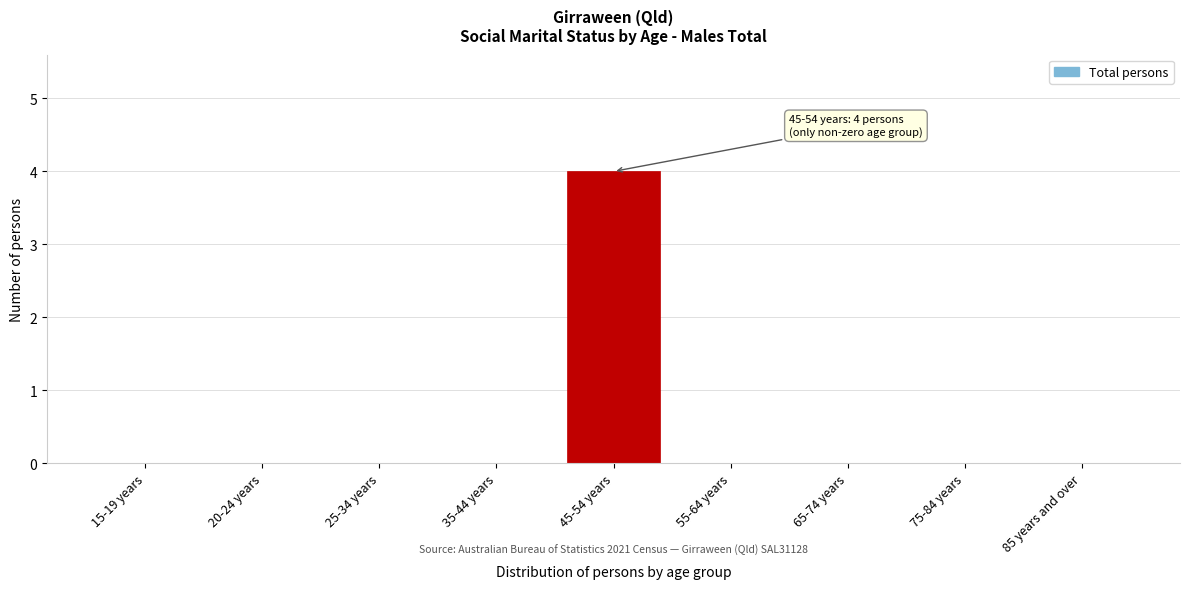

Reading left to right, extract all data points from this chart.

15-19 years=0	20-24 years=0	25-34 years=0	35-44 years=0	45-54 years=4	55-64 years=0	65-74 years=0	75-84 years=0	85 years and over=0